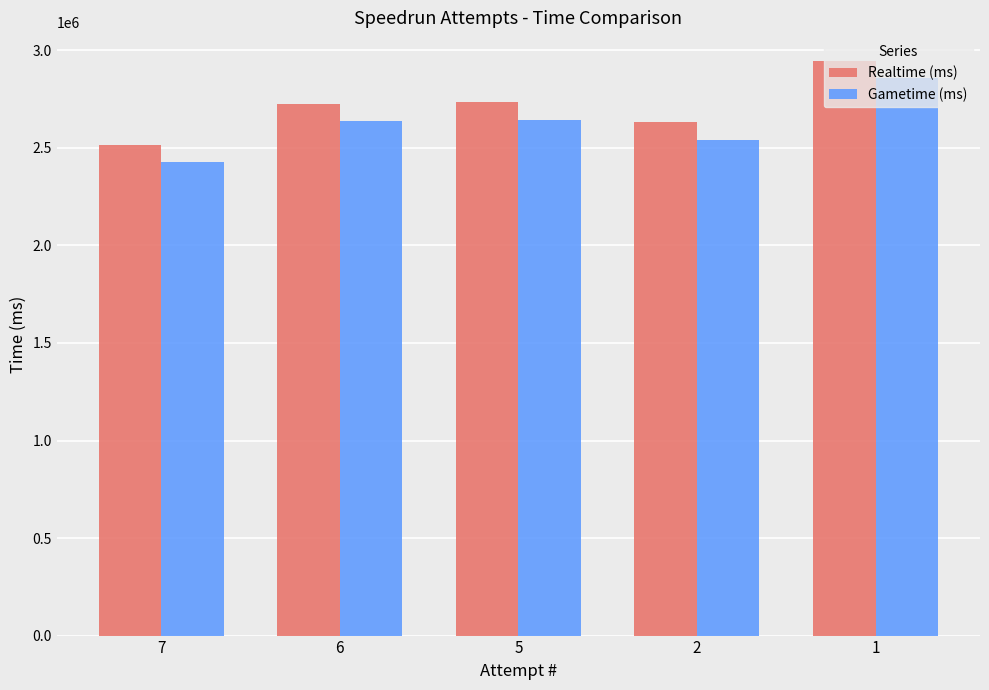

How many categories are shown in the chart?

5